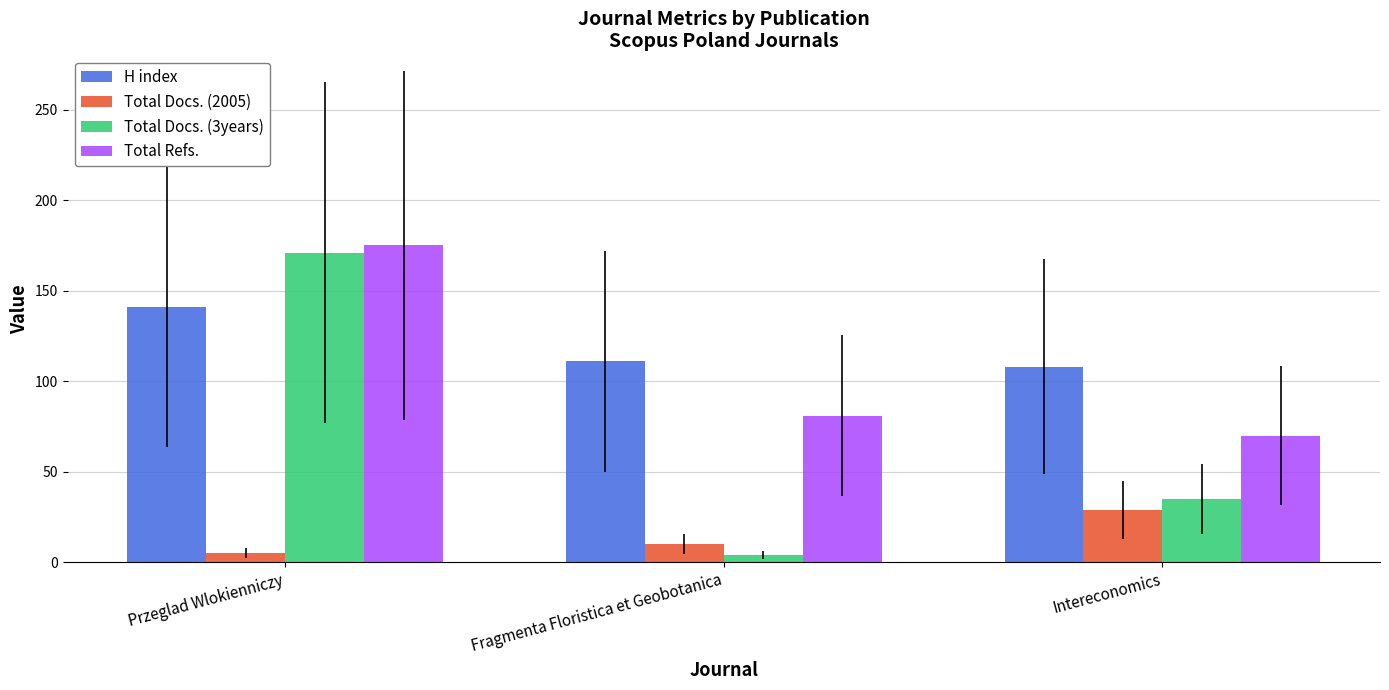

What is the sum of all H index values?

360